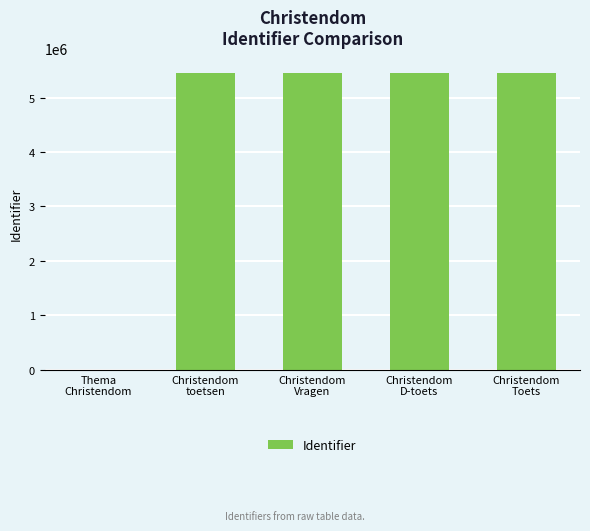

Is it true that the value at Christendom
Toets is 5459524?

True